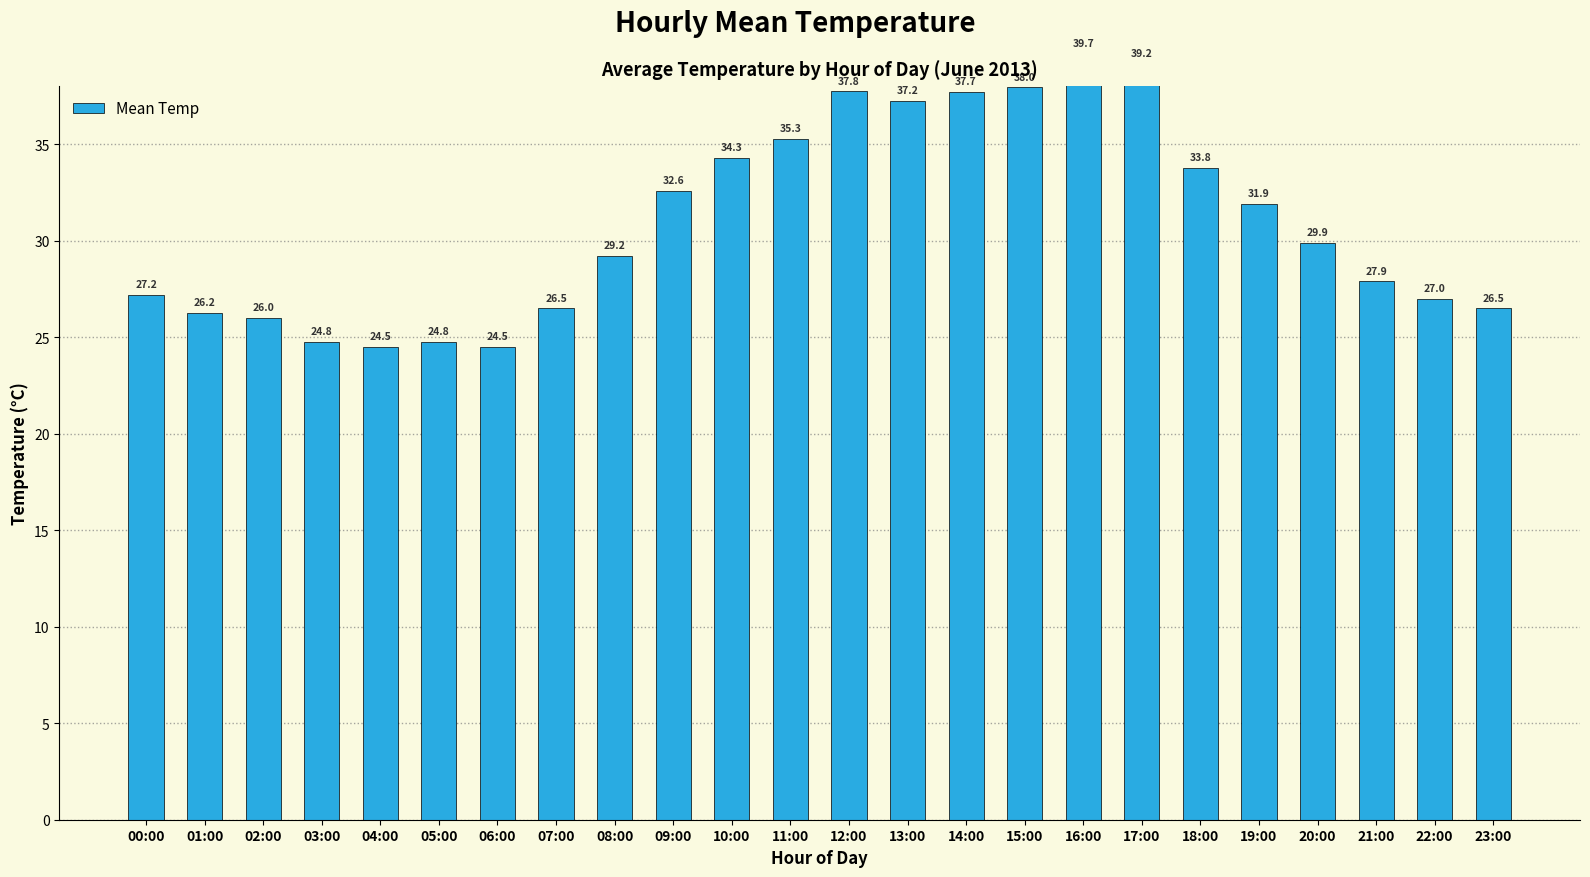

Does the chart contain any negative values?

No